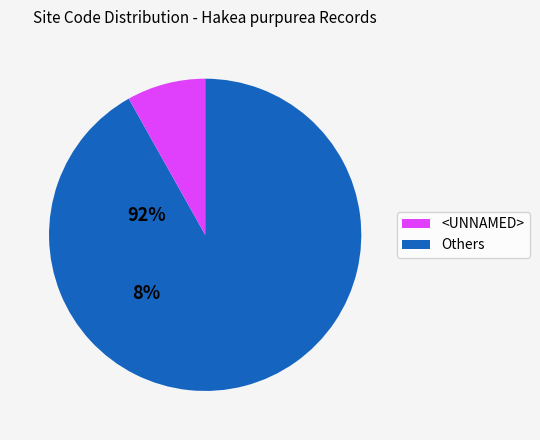

What is the ratio of the value at <UNNAMED> to the value at Others?

11.3